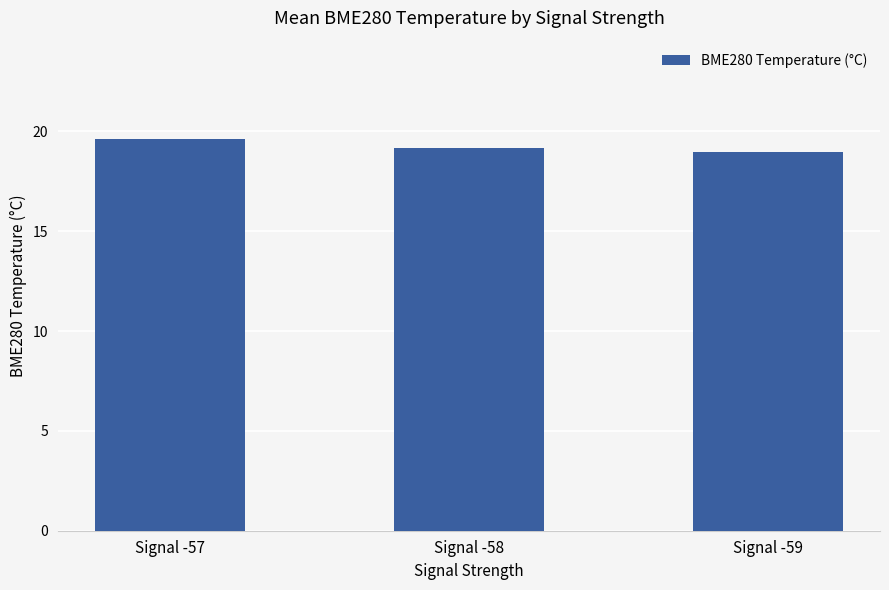

Is it true that the value at Signal -57 is 19.6?

True